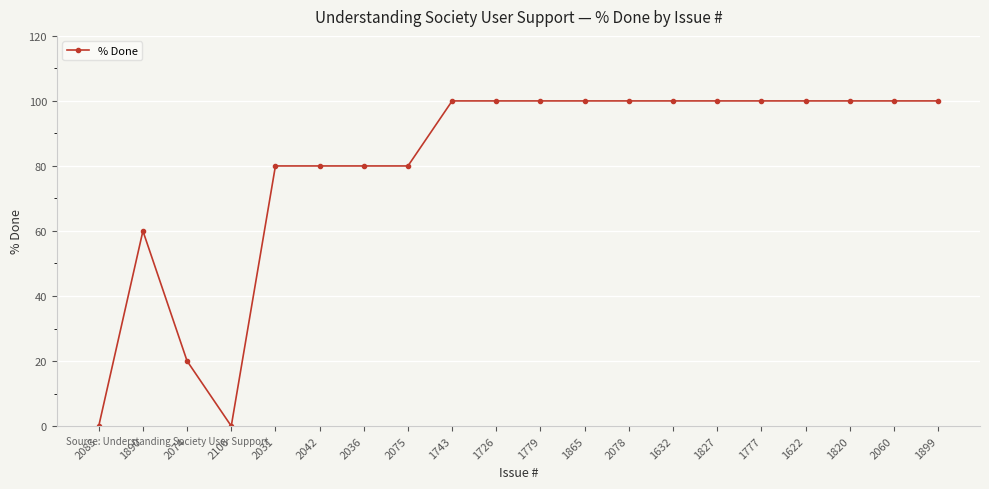

What is the average value?

80